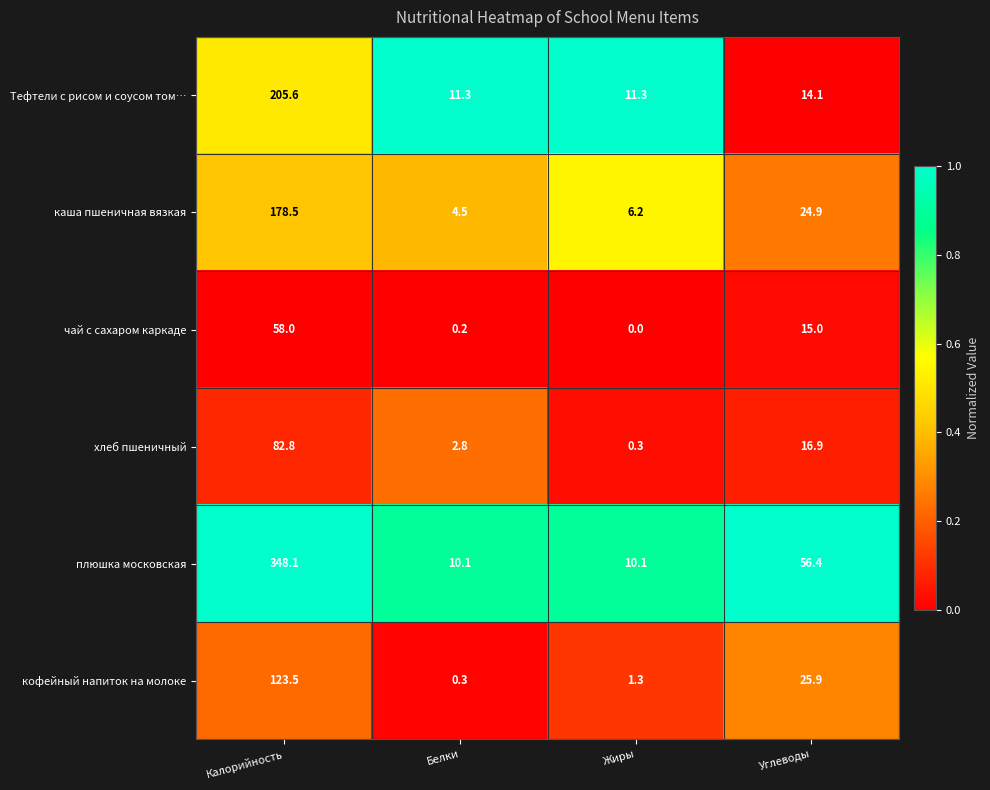

True or false: чай с сахаром каркаде has a value of 0.2 at Белки.

True